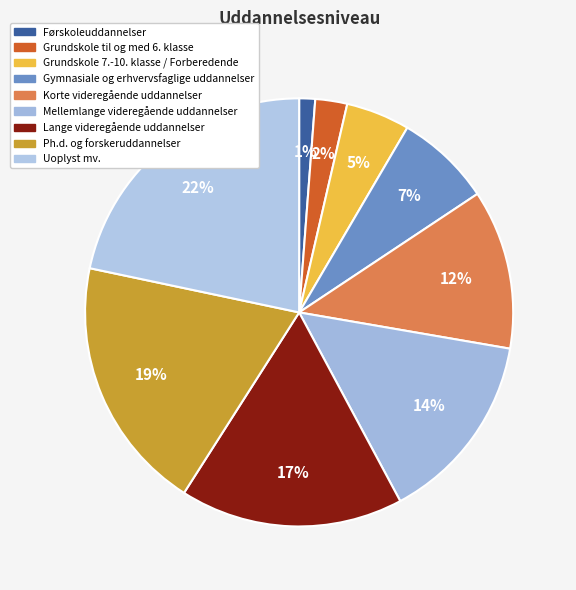

What percentage is NOT represented by Uoplyst mv.?

78.3%